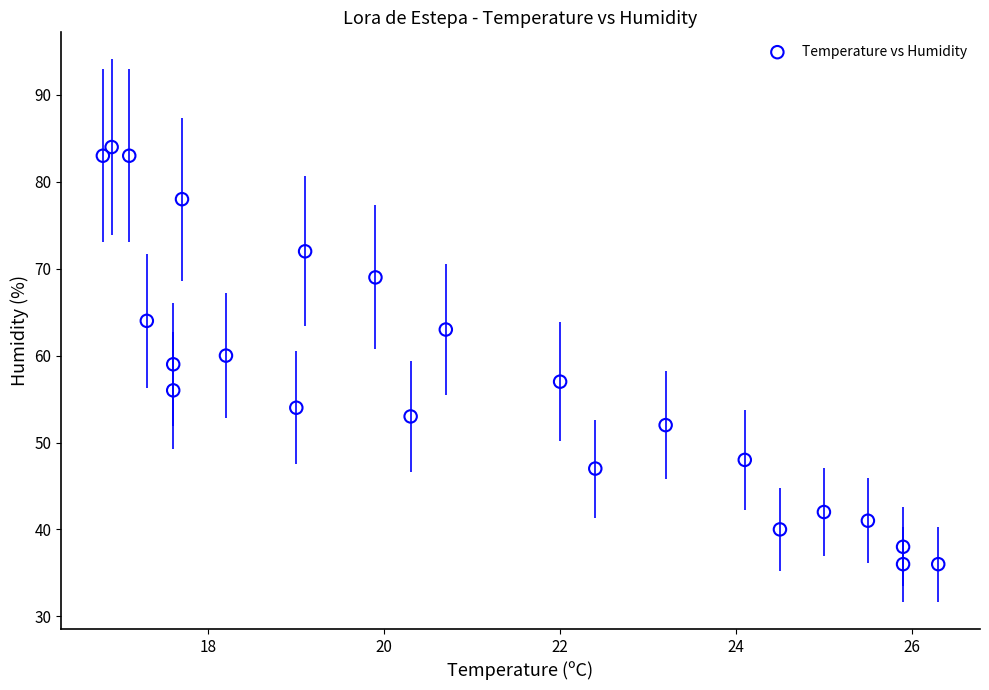

What is the range of Y values (max minus min)?

48